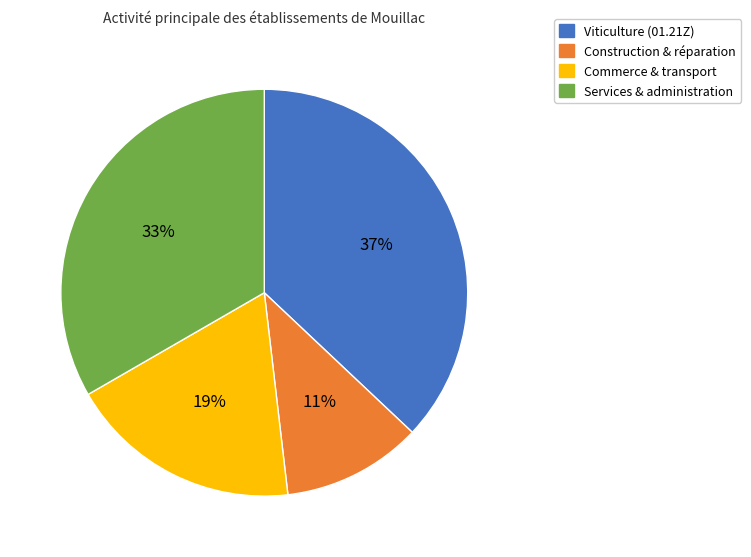

To the nearest percent, what percentage of the pie is Construction & réparation?

11%